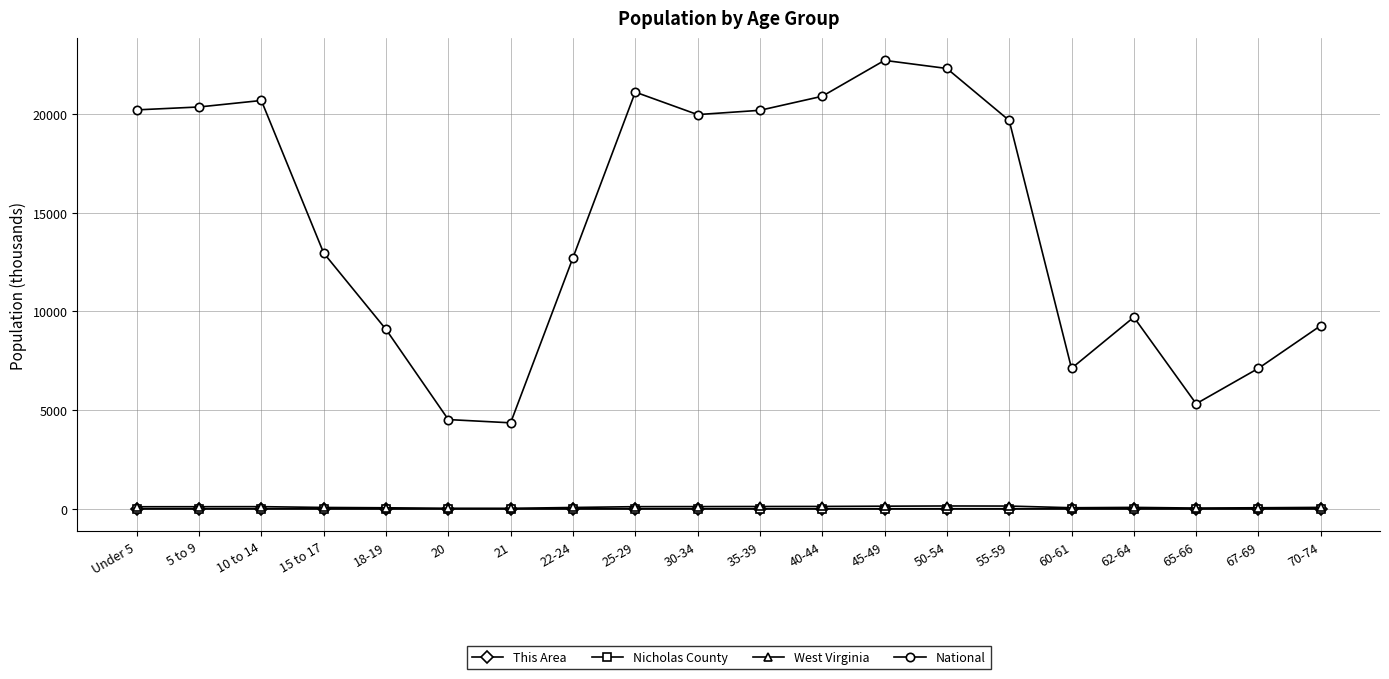

What position from the left is 45-49?

13